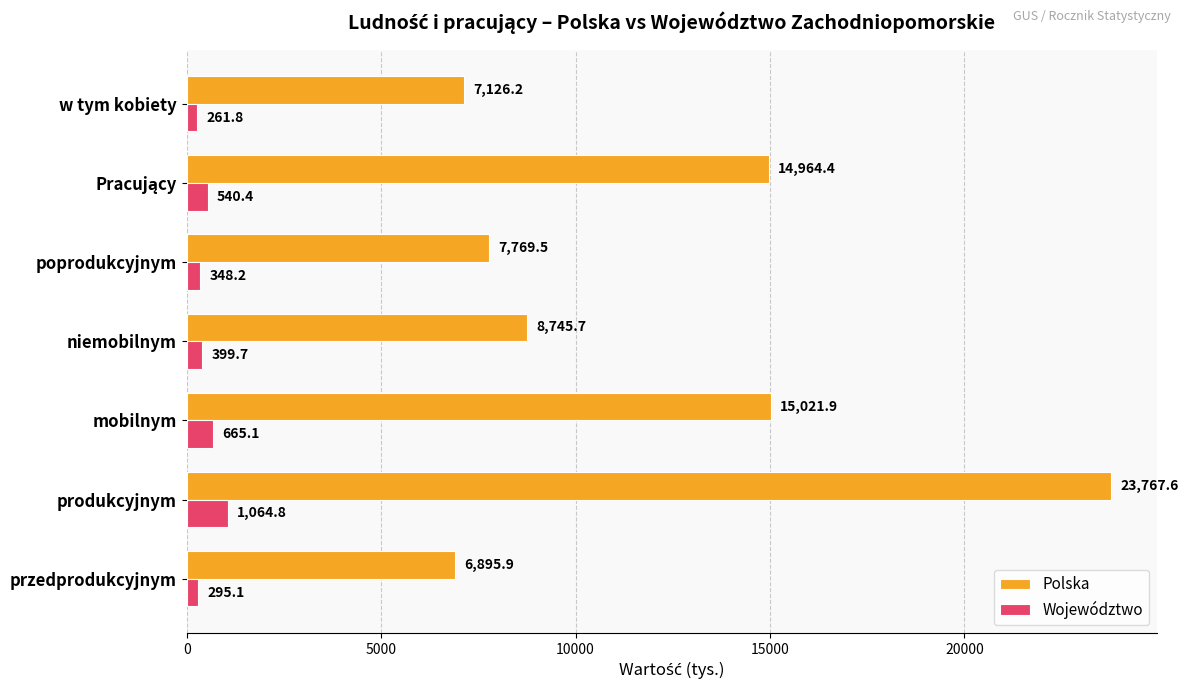

List the series in order of their overall mean, lowest first.

Województwo, Polska